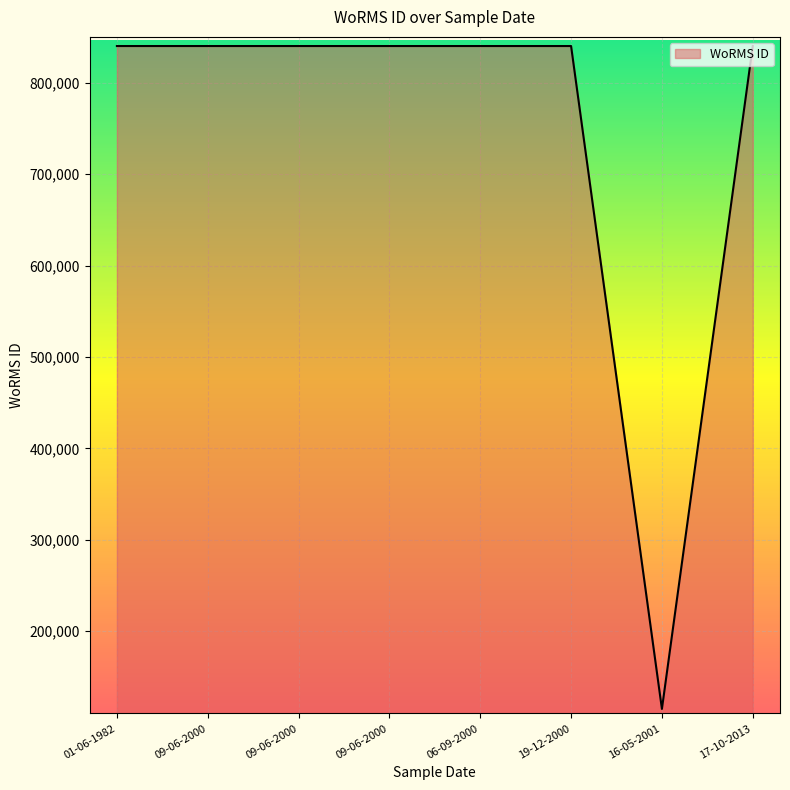

The value at 19-12-2000 is 840109. True or false?

True